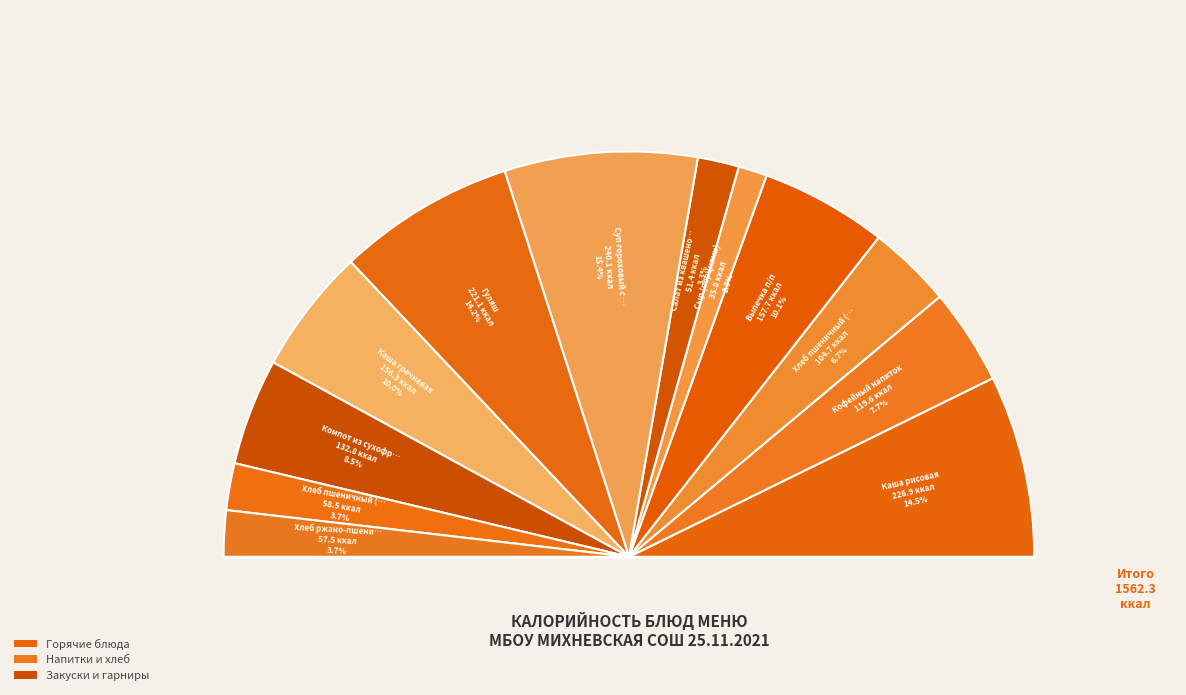

Combined, do Гуляш and Компот из сухофруктов account for over 50%?

No